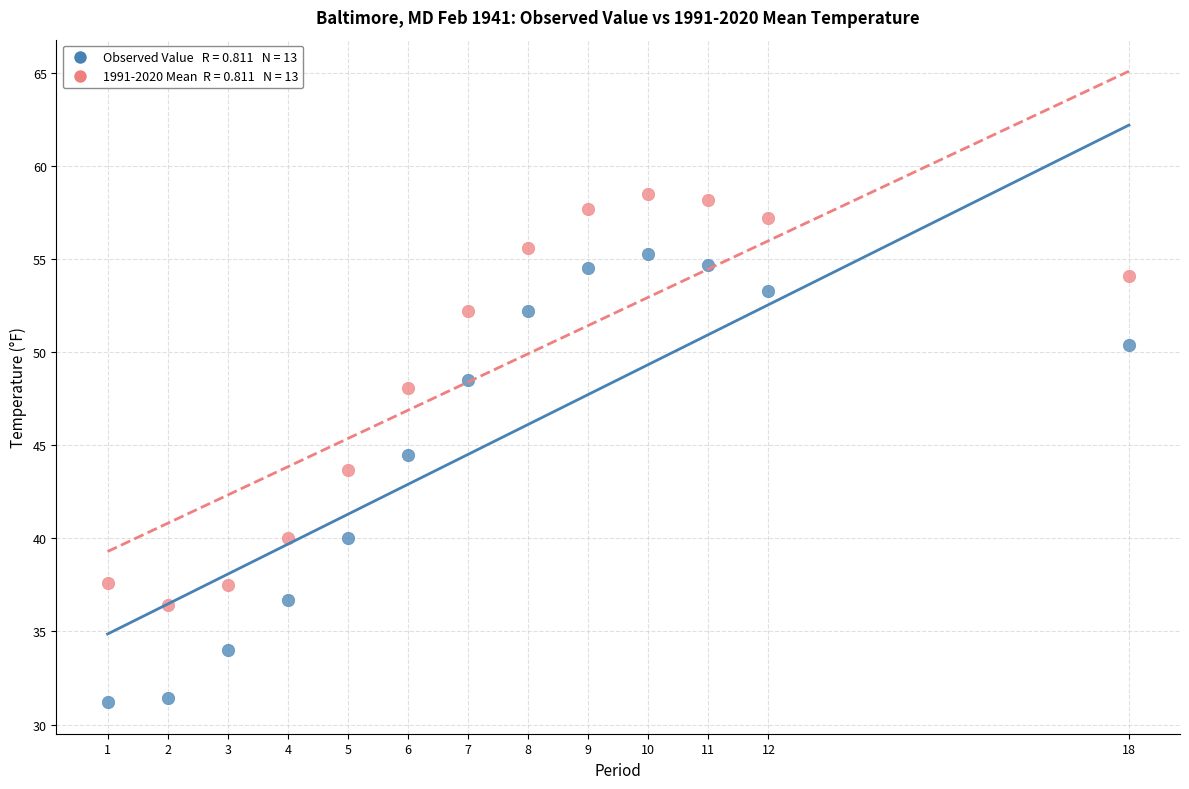

Across all data points, what is the range of Y values (max minus min)?

27.3